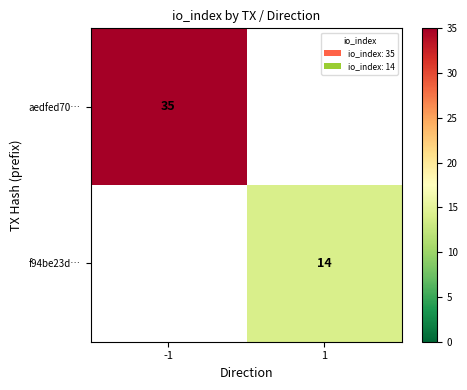

Is it true that f94be23d… equals 14 at 1?

True